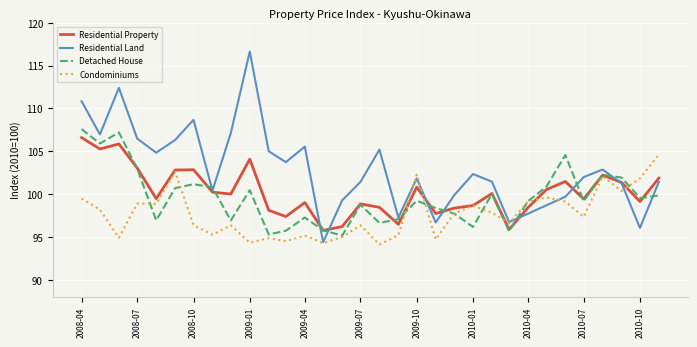

What is the smallest value displayed?

94.1